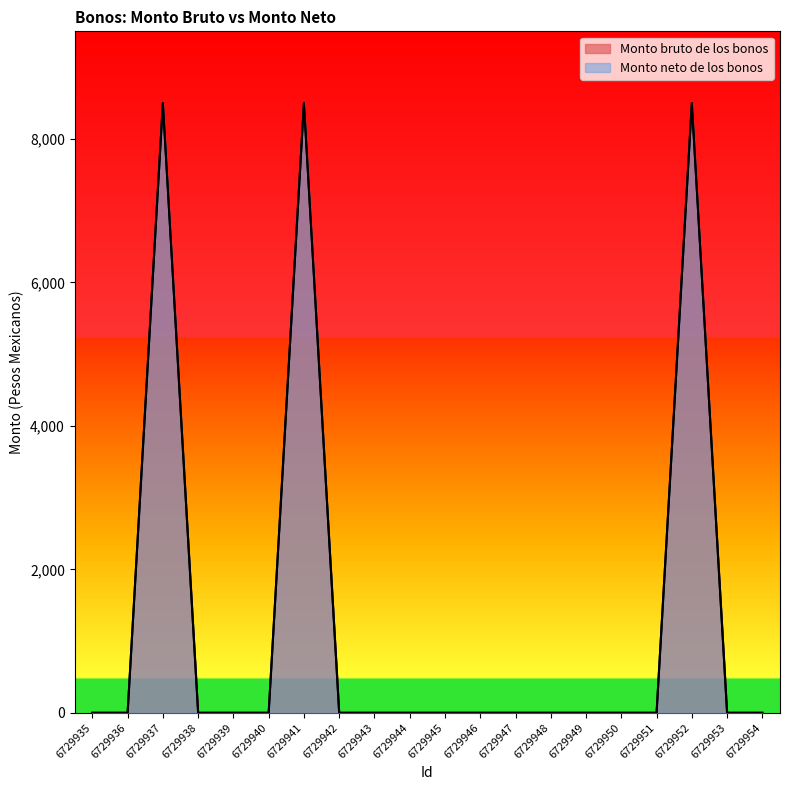

The Monto neto de los bonos series shows 3568 at 6729944. True or false?

False